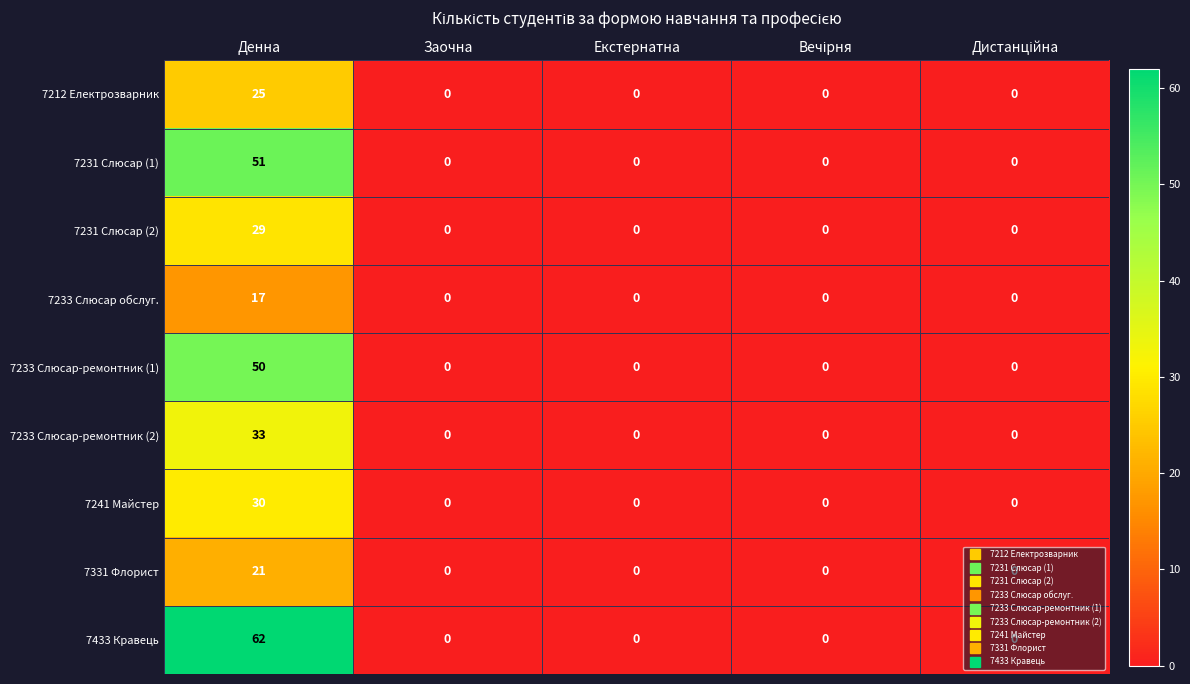

What is the spread (max minus min) of values at Денна?

45